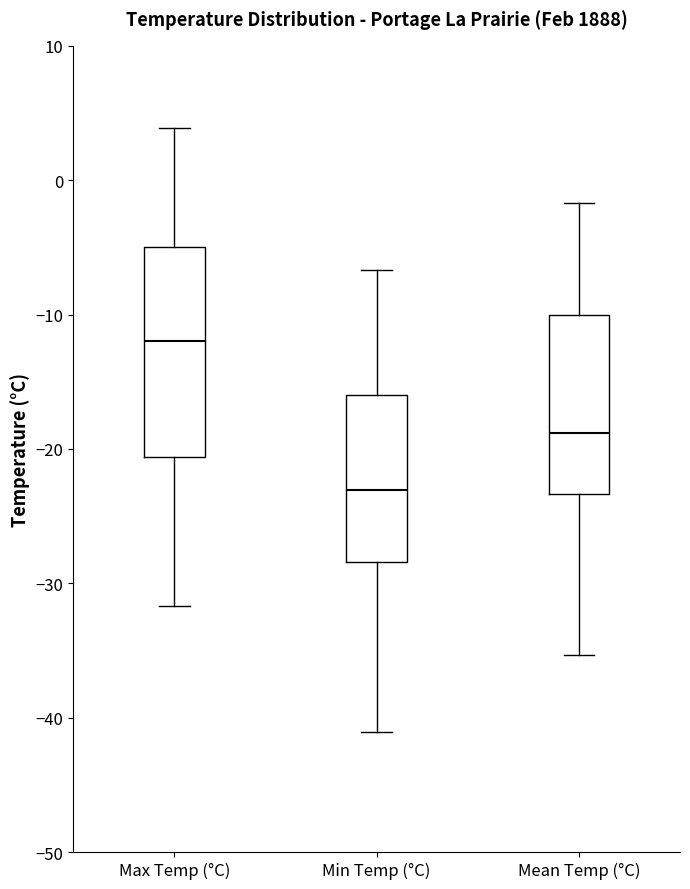

Reading left to right, read every box against the y-axis: the position of its median line, the range the box covers, and the ends of its whiskers. The values are not printed on the chart, so give them approximately, as read against the axis.

Max Temp (°C): median -12, box -21 to -5, whiskers -32 to 4
Min Temp (°C): median -23, box -28 to -16, whiskers -41 to -7
Mean Temp (°C): median -19, box -23 to -10, whiskers -35 to -2